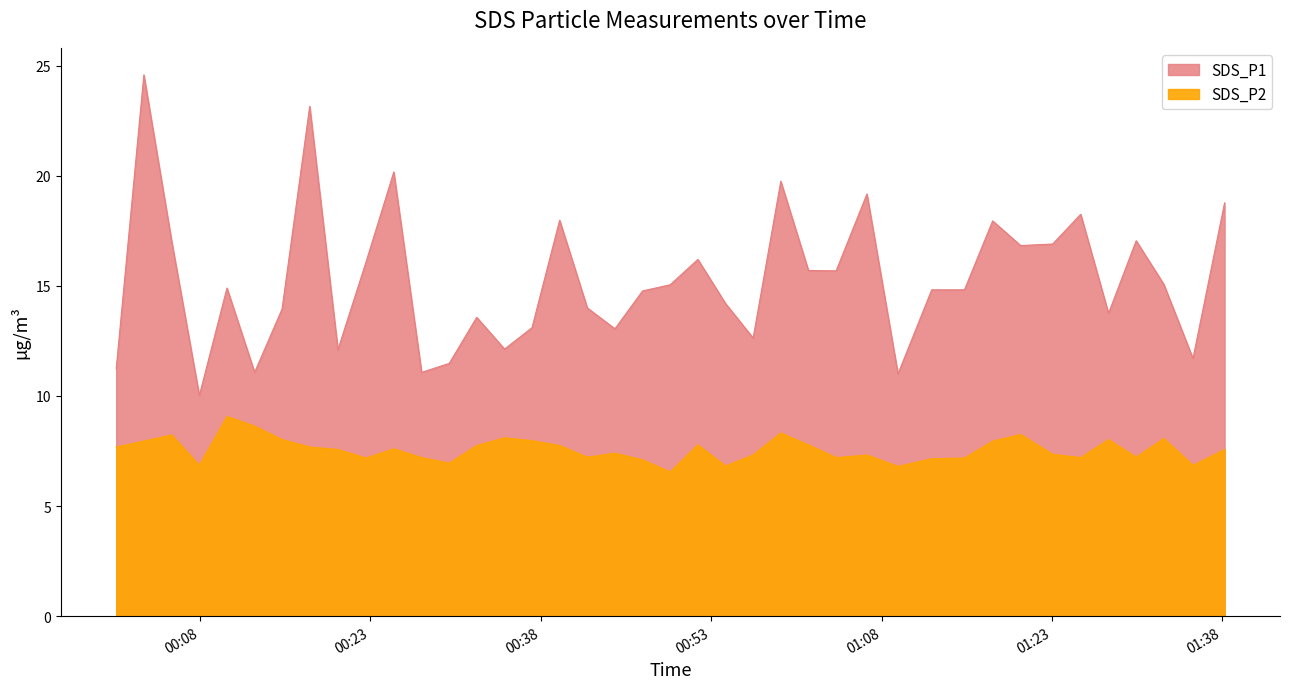

Reading left to right, what are all the values shown in this chart?

SDS_P1: 11.2	24.6	17.0	10.0	14.9	11.1	13.9	23.1	12.1	16.1	20.2	11.1	11.5	13.6	12.1	13.1	18.0	14.0	13.1	14.8	15.1	16.2	14.2	12.6	19.8	15.7	15.7	19.2	11.0	14.8	14.8	17.9	16.8	16.9	18.2	13.8	17.1	15.1	11.7	18.8
SDS_P2: 7.7	8.0	8.2	6.8	9.1	8.6	8.0	7.7	7.6	7.2	7.6	7.2	7.0	7.8	8.1	8.0	7.8	7.2	7.4	7.1	6.5	7.8	6.8	7.3	8.3	7.8	7.2	7.3	6.8	7.2	7.2	8.0	8.2	7.3	7.2	8.0	7.2	8.1	6.8	7.6